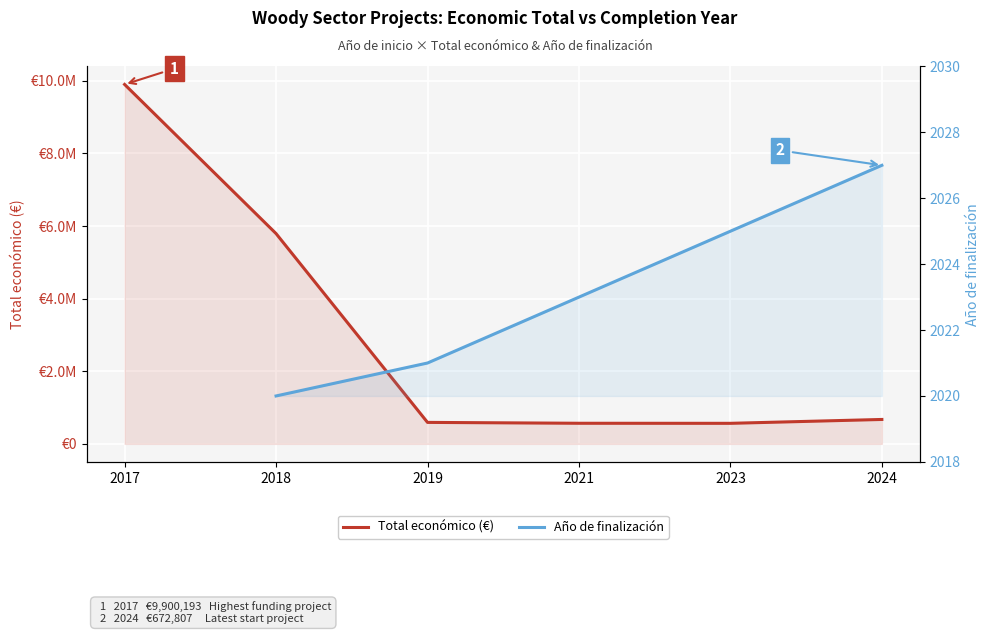

What is the sum of the Total económico (€) values at 2023 and 2021?

1134222.0